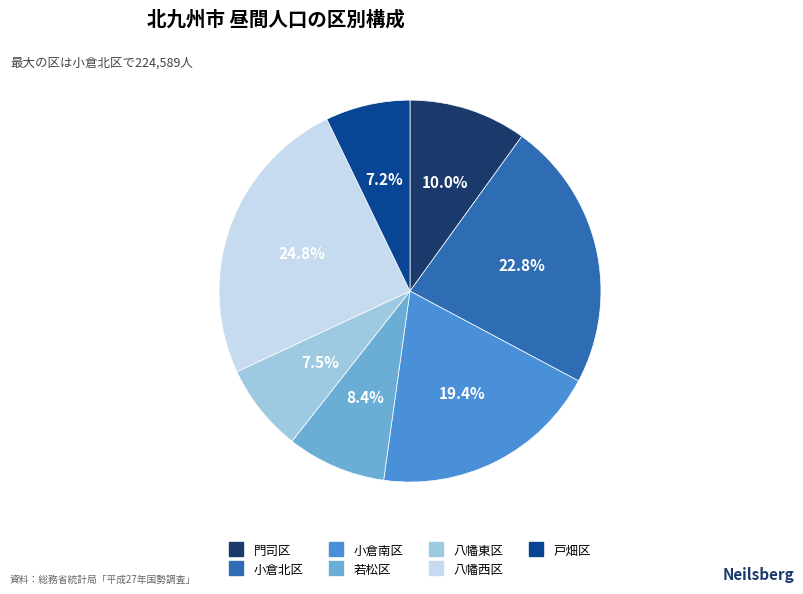

What is the largest slice in the pie chart?

八幡西区